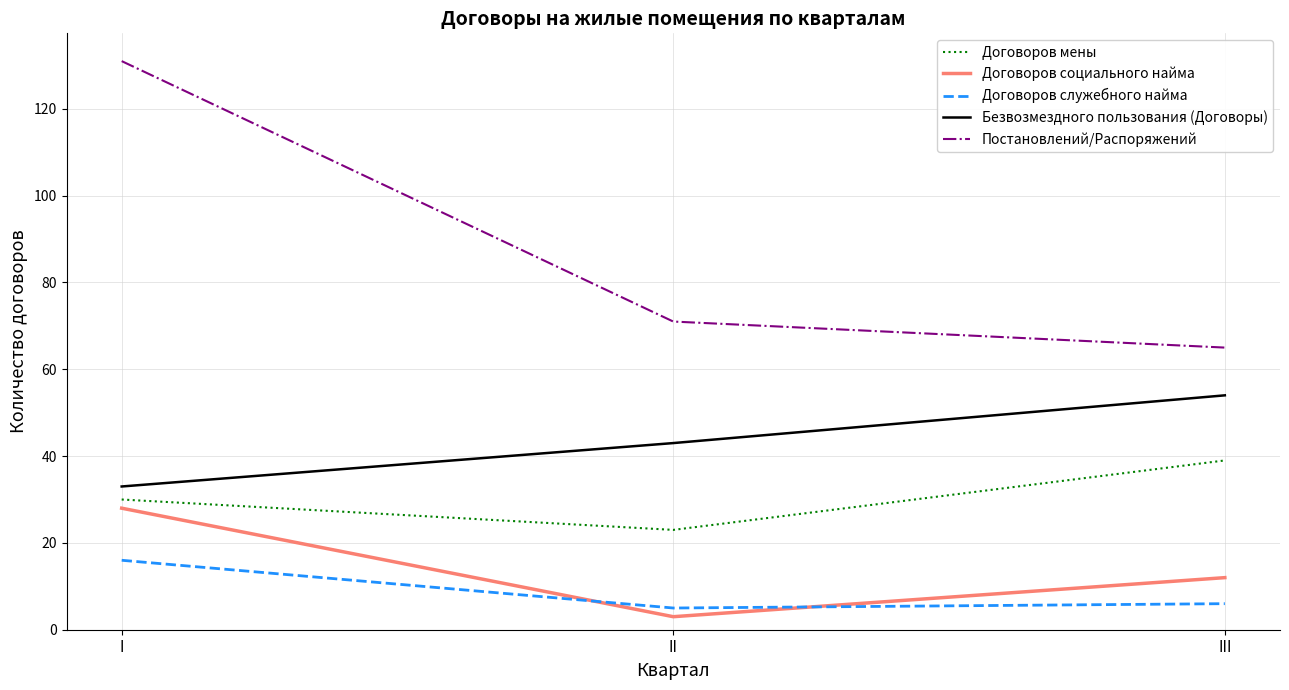

Which series has the largest total across all categories?

Постановлений/Распоряжений